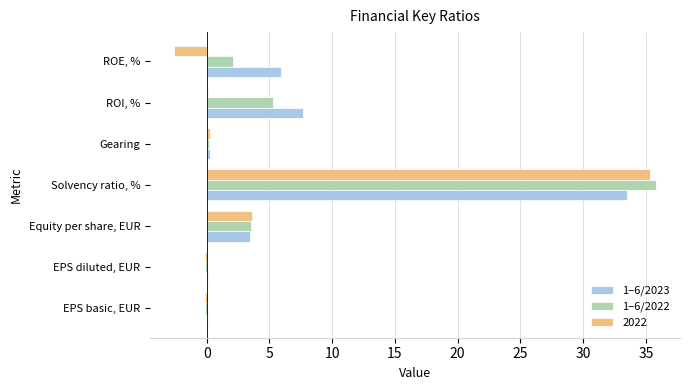

The value of 1–6/2023 at ROE, % is 2.1. True or false?

False